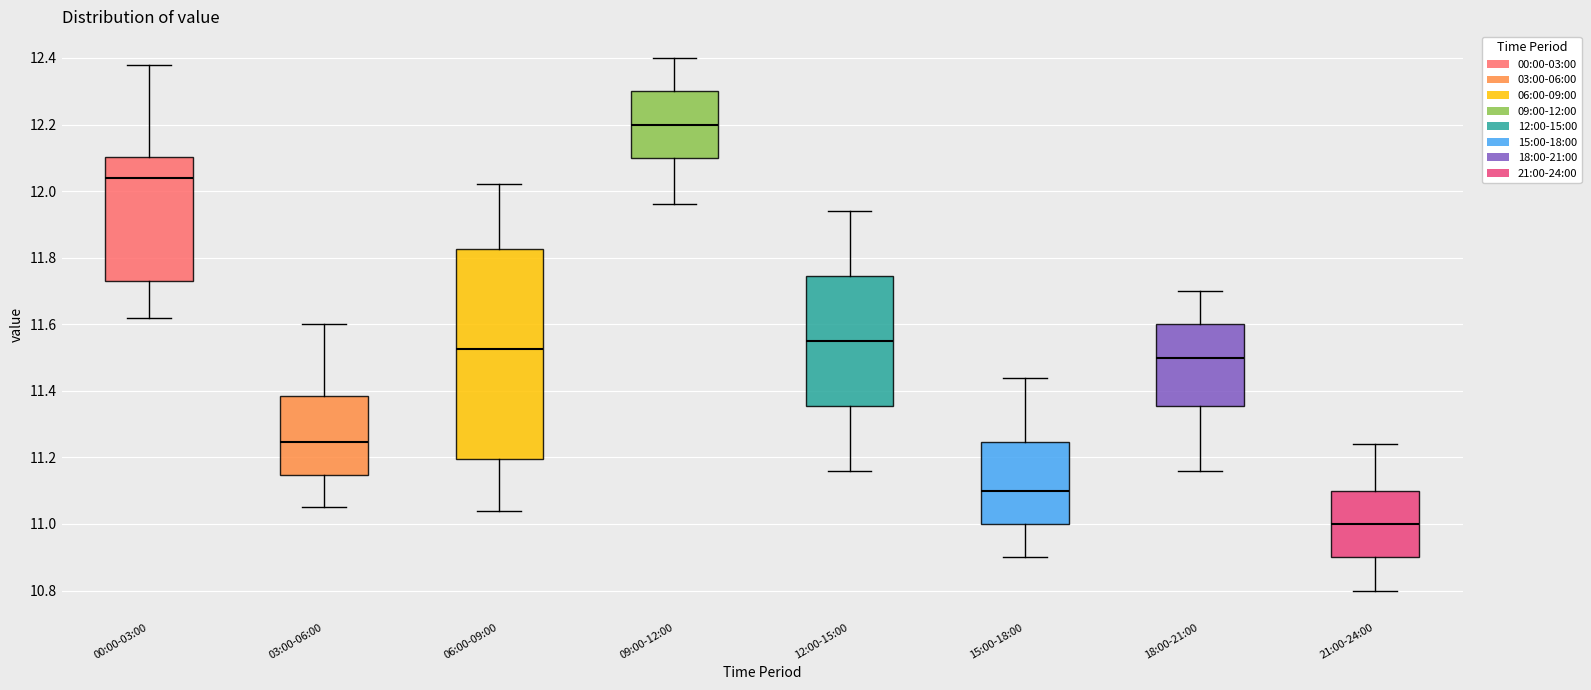

Comparing the boxes themselves (not the whiskers), which one is the tallest?

06:00-09:00